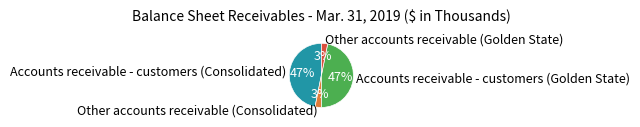

Which has a higher value, Accounts receivable - customers (Consolidated) or Other accounts receivable (Golden State)?

Accounts receivable - customers (Consolidated)